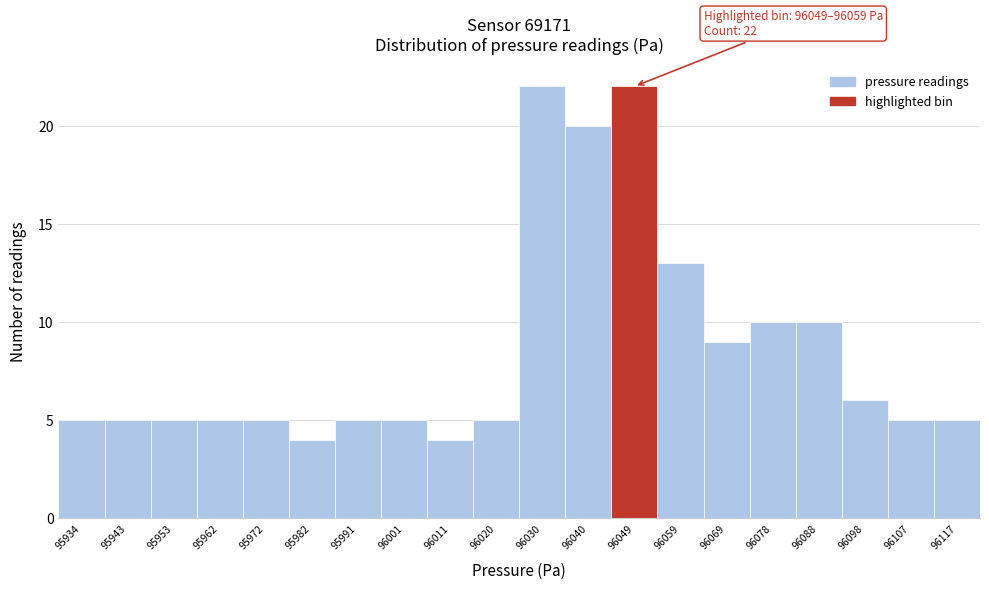

Reading right to left, what are all the values shown in this chart?

5	5	6	10	10	9	13	22	20	22	5	4	5	5	4	5	5	5	5	5